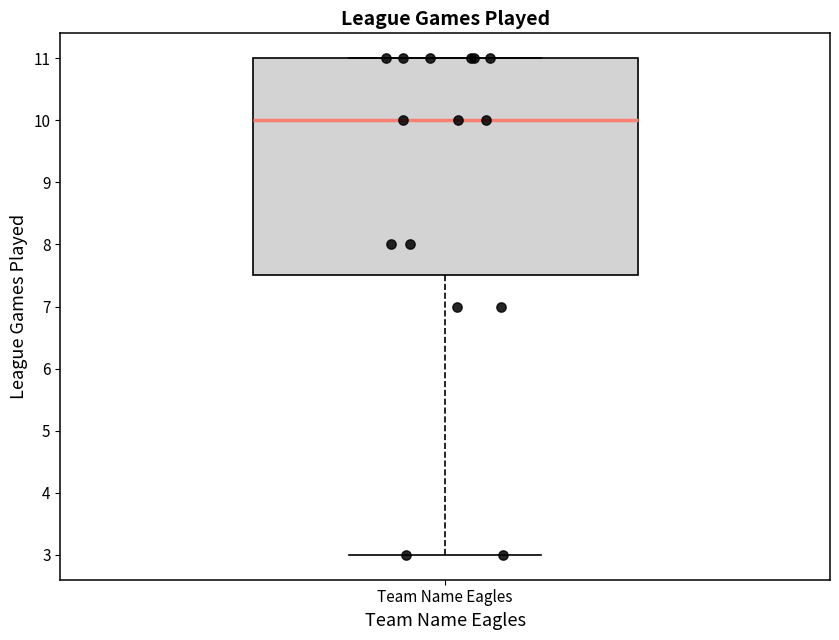

Read this box plot against the y-axis: the position of the median line, the range covered by the box, and the ends of both whiskers. The values are not printed on the chart, so give them approximately, as read against the axis.

median 10.0, box 7.5 to 11.0, whiskers 3.0 to 11.0